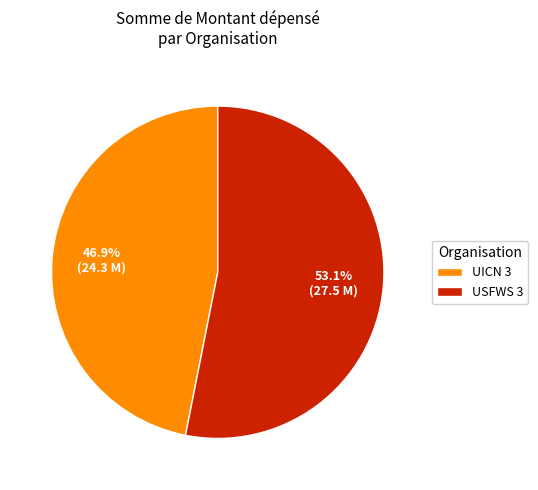

Combined, do USFWS 3 and UICN 3 account for over 50%?

Yes